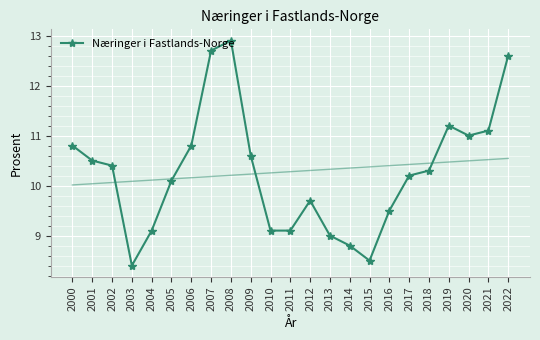

How many interior local valleys (lower than both neighbors) does the data have?

3